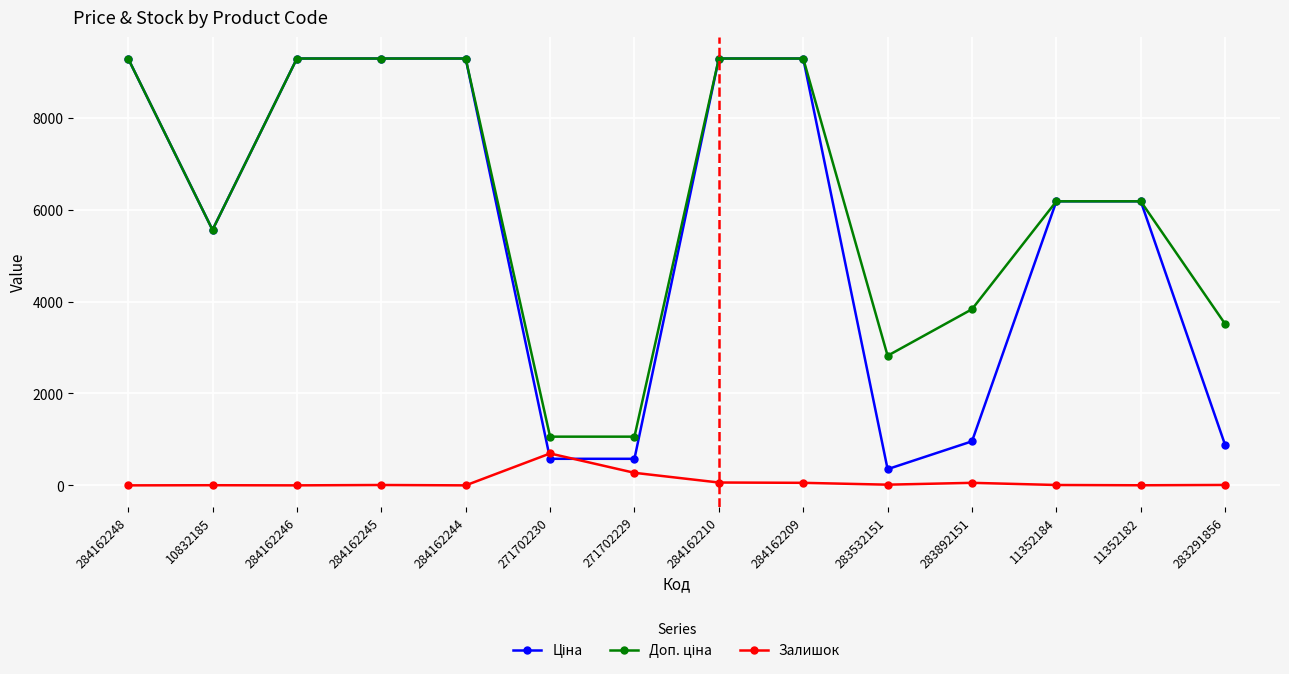

True or false: Залишок has a value of 0.0 at 284162248.

True